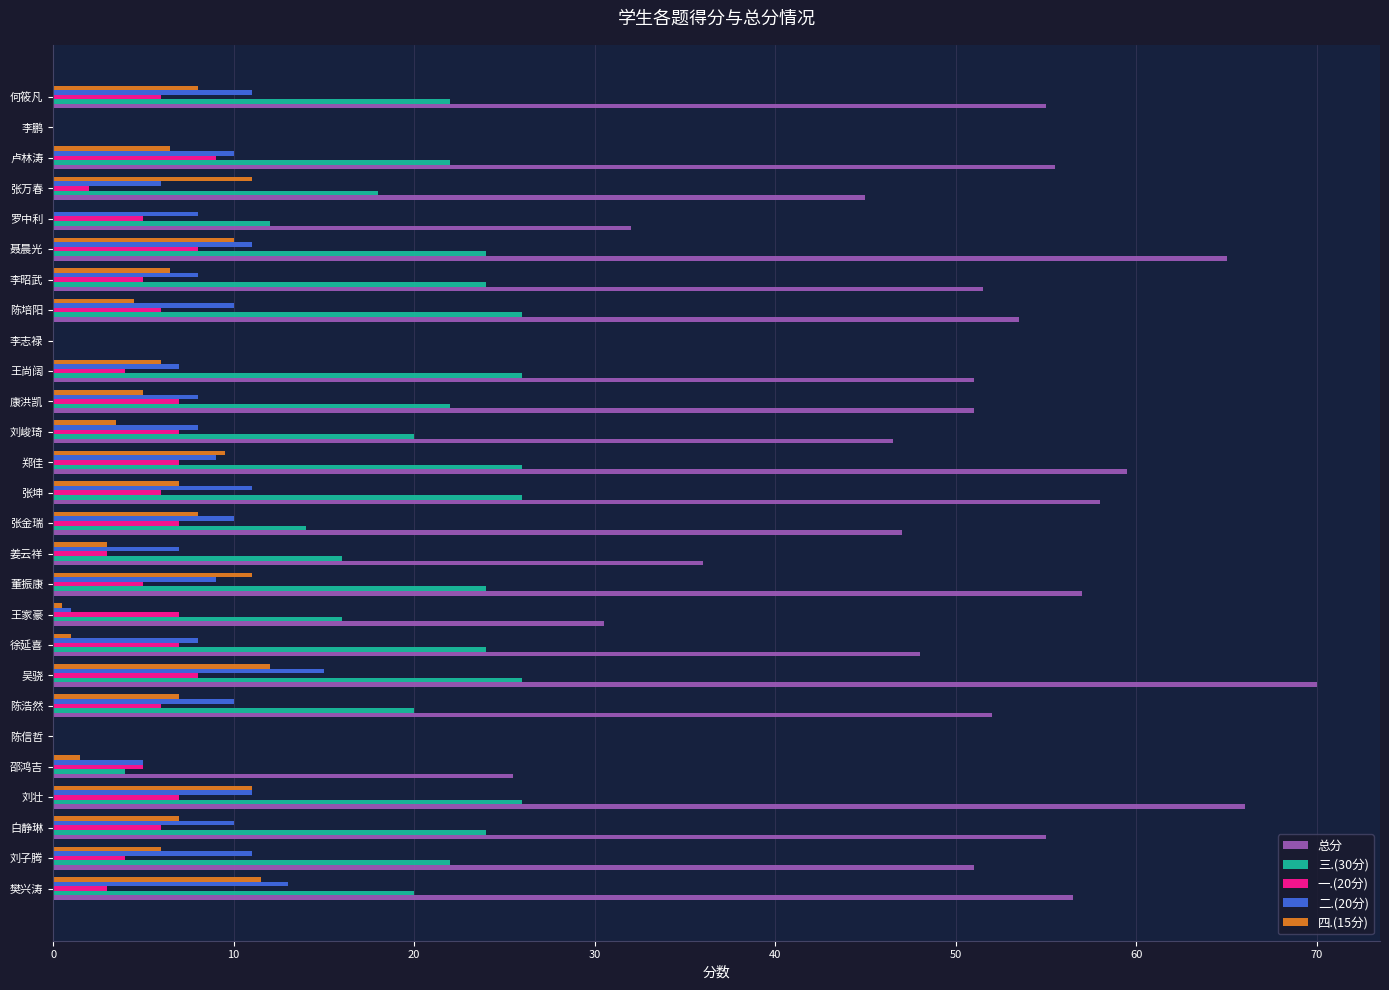

At which category is the sum across all series the highest?

吴骁